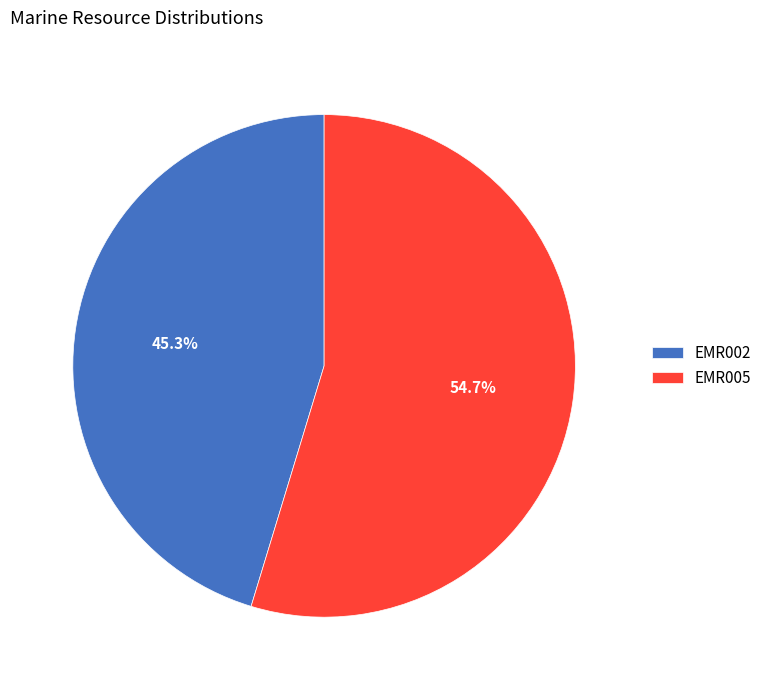

What is the majority slice?

EMR005